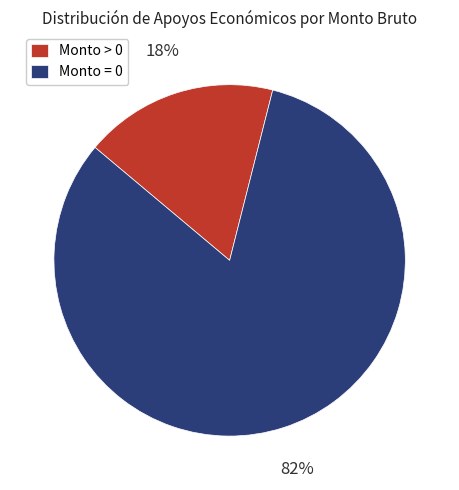

Rank the categories by value from lowest to highest.

Monto > 0, Monto = 0